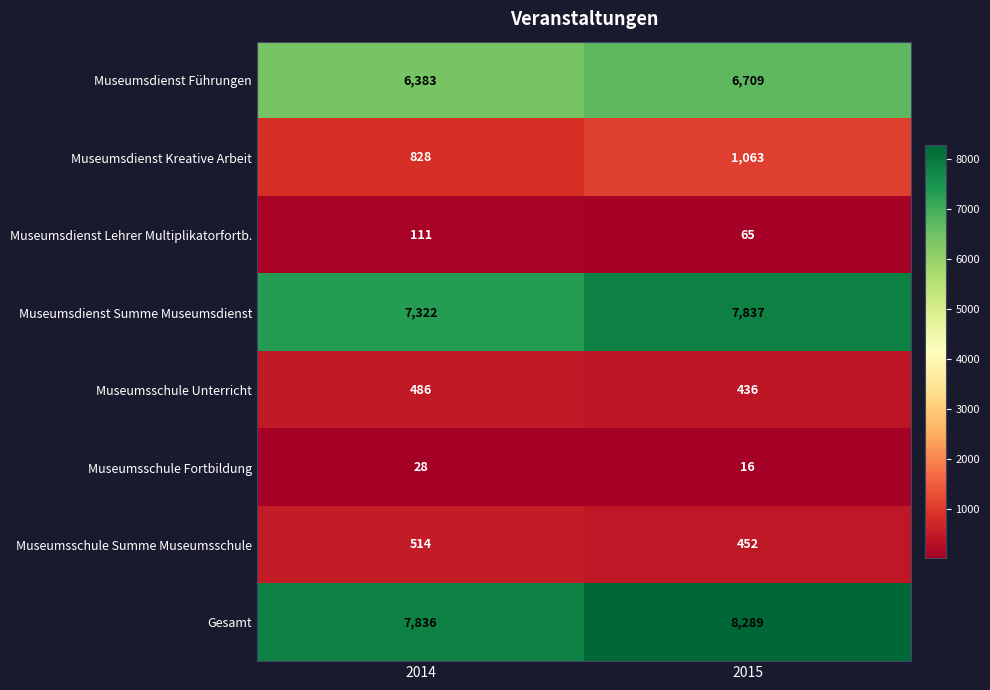

What is the difference between the maximum and minimum values in the Gesamt series?

453